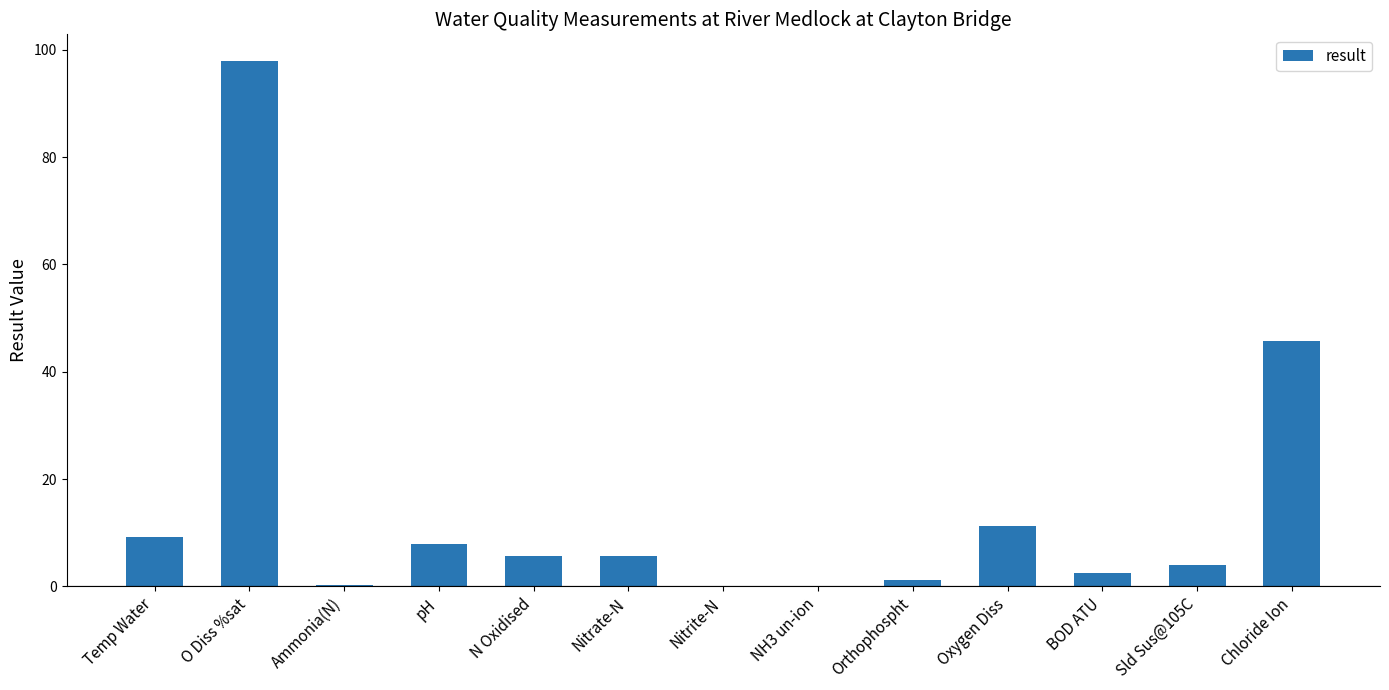

Is it true that the value at O Diss %sat is 140.4?

False